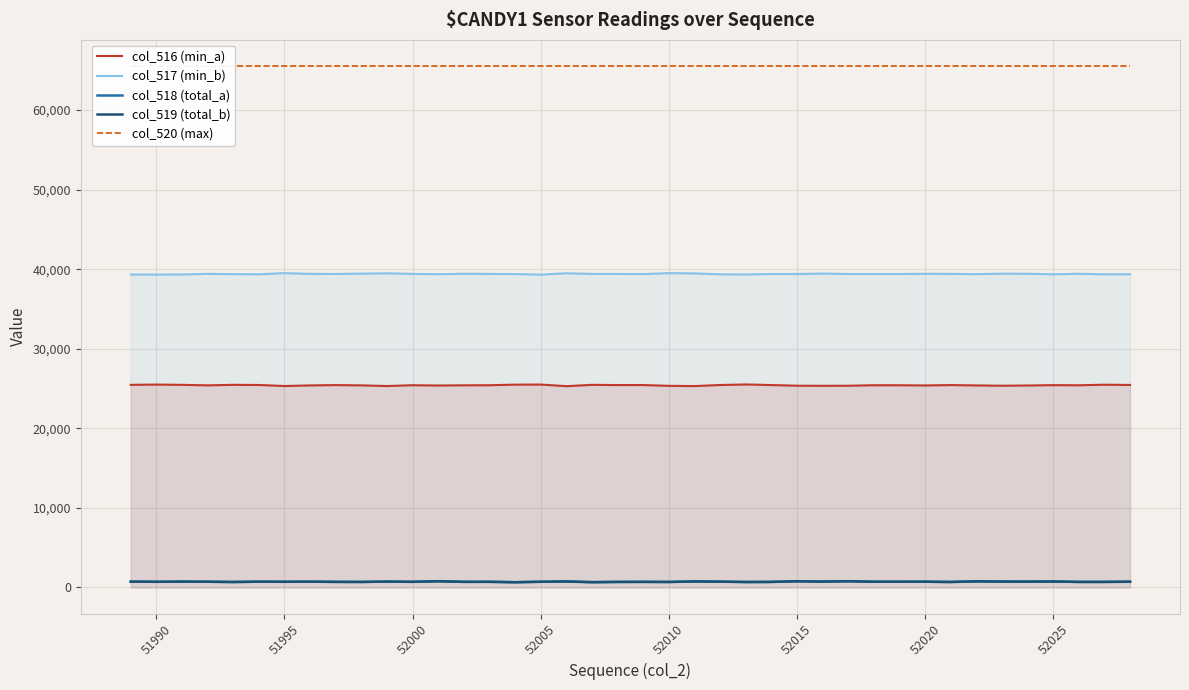

True or false: col_516 (min_a) and col_518 (total_a) cross at least once.

False